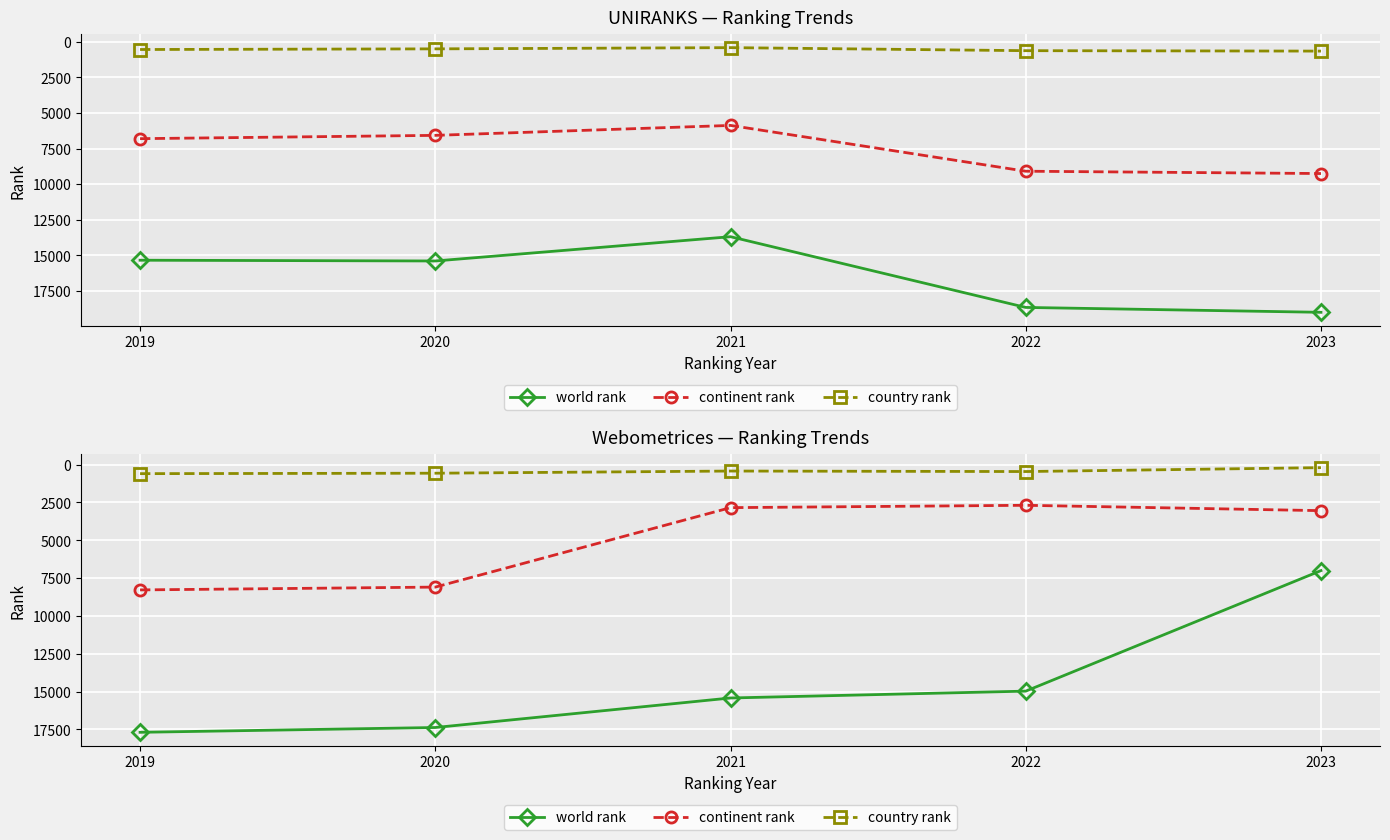

Which category has the highest value across all series?

2019